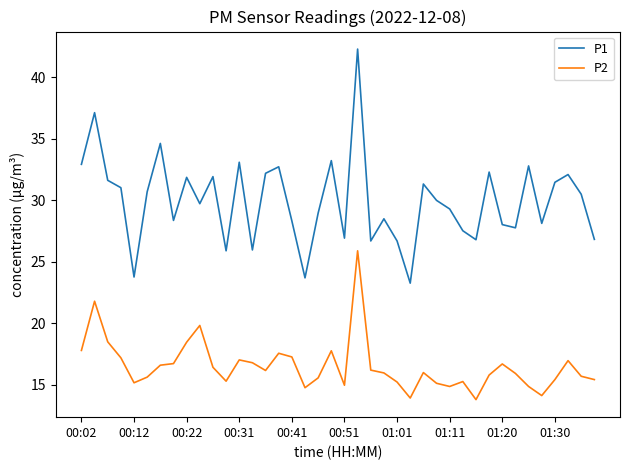

Which series has the widest spread of values?

P1